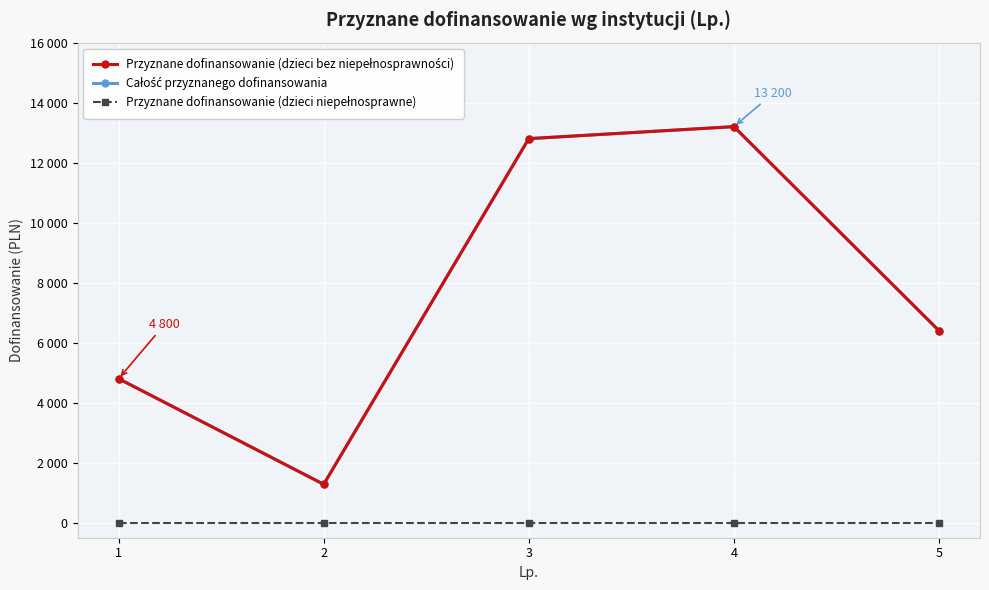

At 5, list the series in order from smallest to largest.

Przyznane dofinansowanie (dzieci niepełnosprawne), Przyznane dofinansowanie (dzieci bez niepełnosprawności), Całość przyznanego dofinansowania